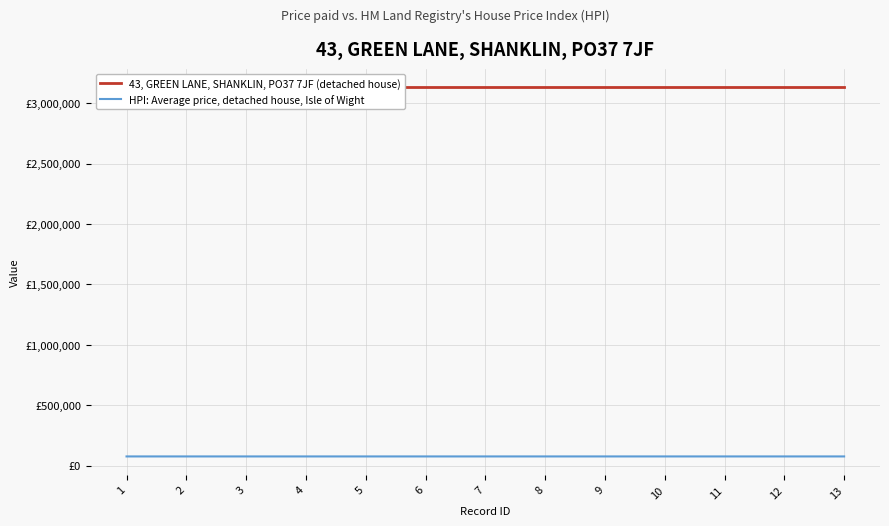

Which series has the largest range (max minus min)?

HPI: Average price, detached house, Isle of Wight